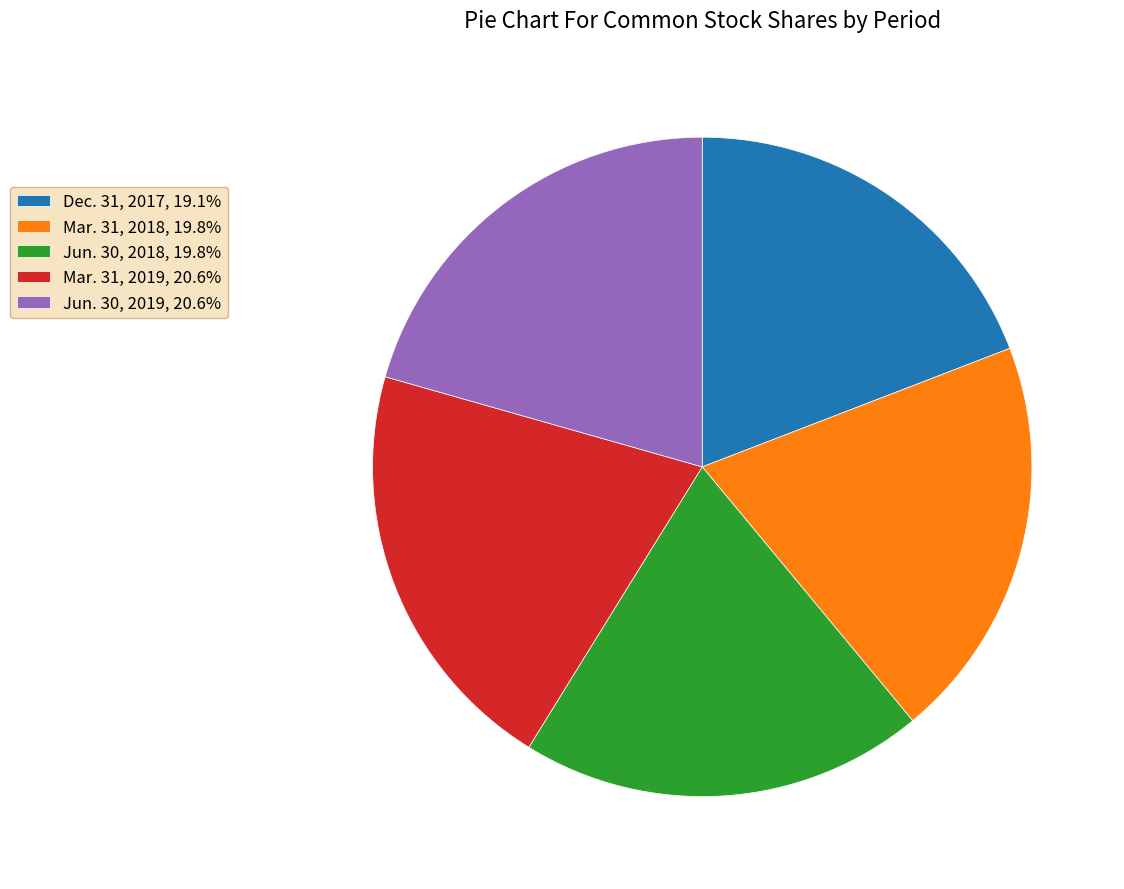

Approximately how many times larger is the value at Mar. 31, 2018, 19.8% compared to Jun. 30, 2018, 19.8%?

1.0